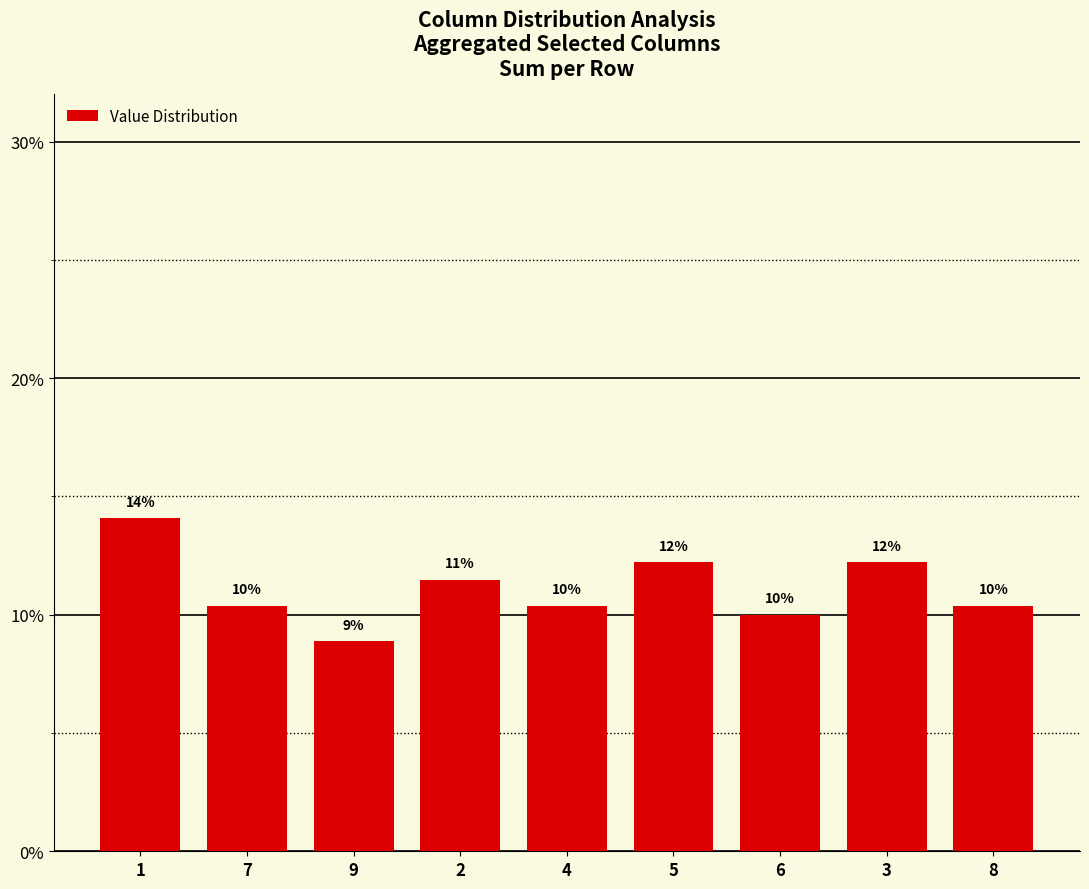

At which label does the data first exceed 10?

1